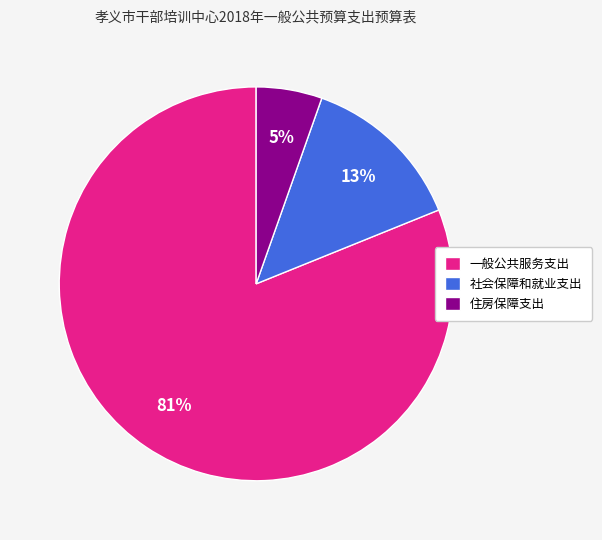

Does any single category account for the majority?

Yes